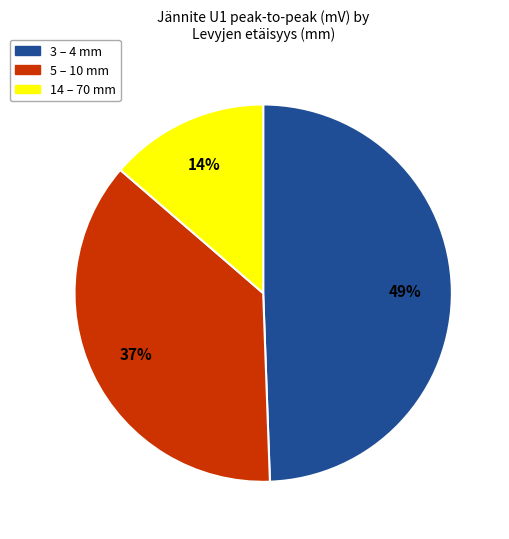

Is there a majority slice in this chart?

No